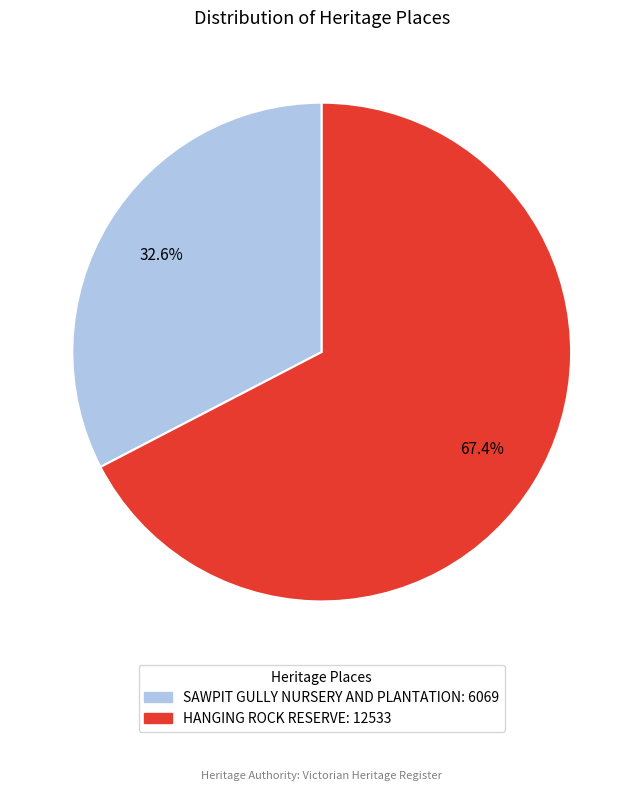

What is the total percentage of SAWPIT GULLY NURSERY AND PLANTATION and HANGING ROCK RESERVE?

100.0%